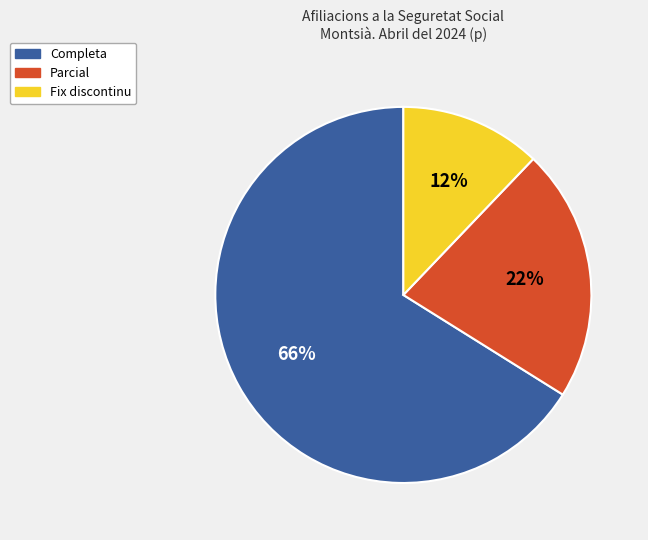

True or false: Parcial accounts for 29% of the total.

False